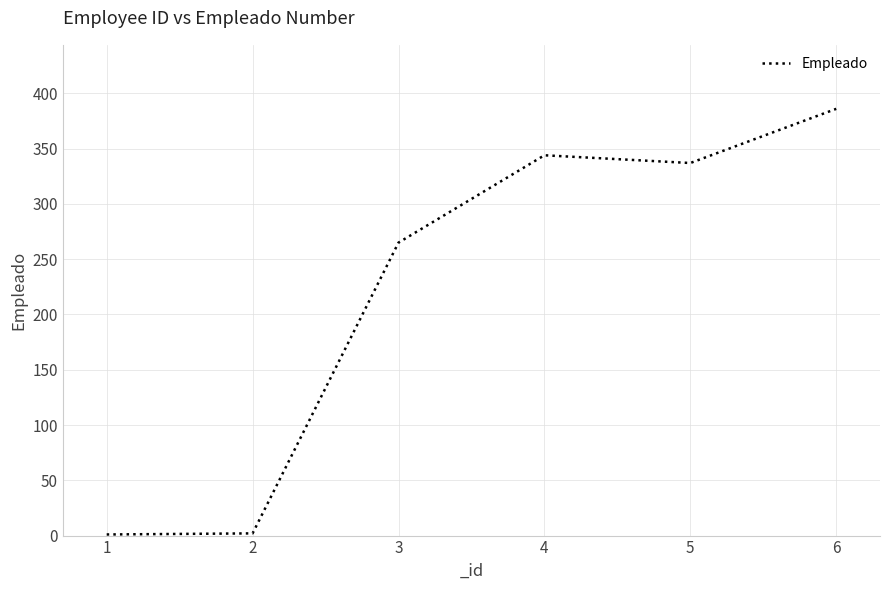

Is it true that the value at 4 is 344?

True